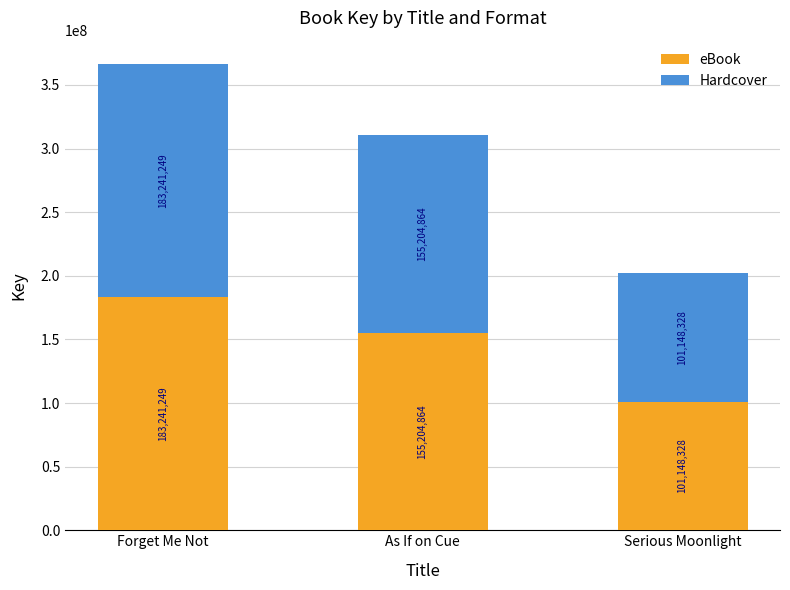

What is the difference between the eBook values at Serious Moonlight and As If on Cue?

54056536